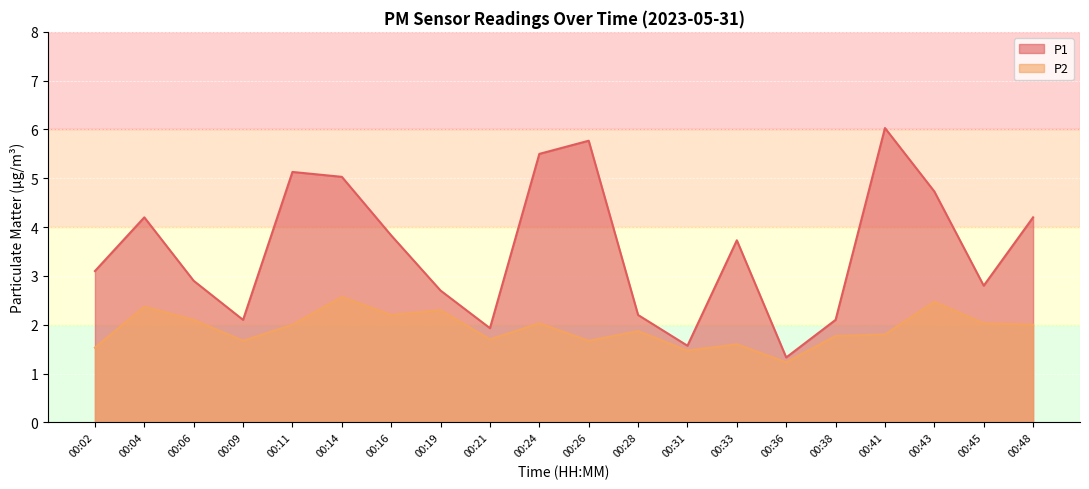

Where is the first local minimum for P2?

00:09